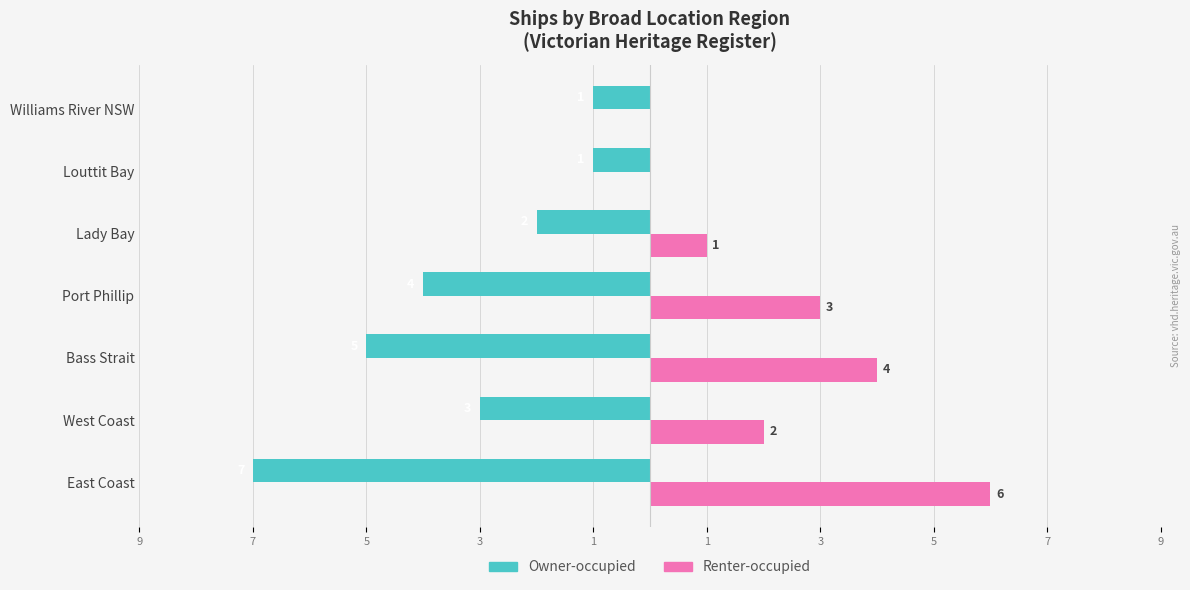

What are all the series names shown in the legend?

Owner-occupied, Renter-occupied